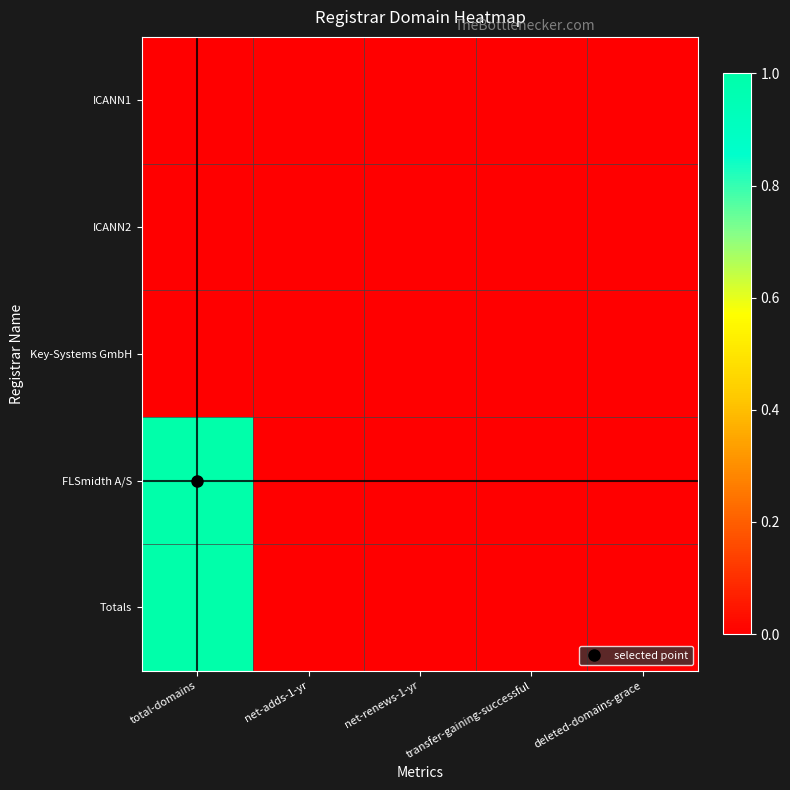

Reading left to right, what are all the values shown in this chart?

ICANN1: total-domains=0	net-adds-1-yr=0	net-renews-1-yr=0	transfer-gaining-successful=0	deleted-domains-grace=0
ICANN2: total-domains=0	net-adds-1-yr=0	net-renews-1-yr=0	transfer-gaining-successful=0	deleted-domains-grace=0
Key-Systems GmbH: total-domains=0	net-adds-1-yr=0	net-renews-1-yr=0	transfer-gaining-successful=0	deleted-domains-grace=0
FLSmidth A/S: total-domains=1	net-adds-1-yr=0	net-renews-1-yr=0	transfer-gaining-successful=0	deleted-domains-grace=0
Totals: total-domains=1	net-adds-1-yr=0	net-renews-1-yr=0	transfer-gaining-successful=0	deleted-domains-grace=0